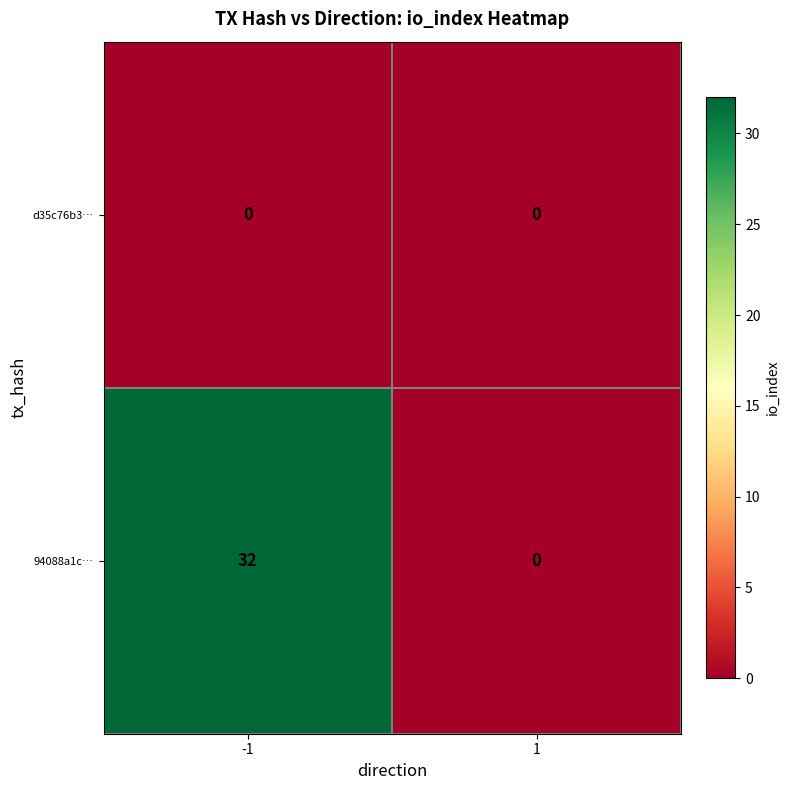

Which category has the highest value across all series?

-1